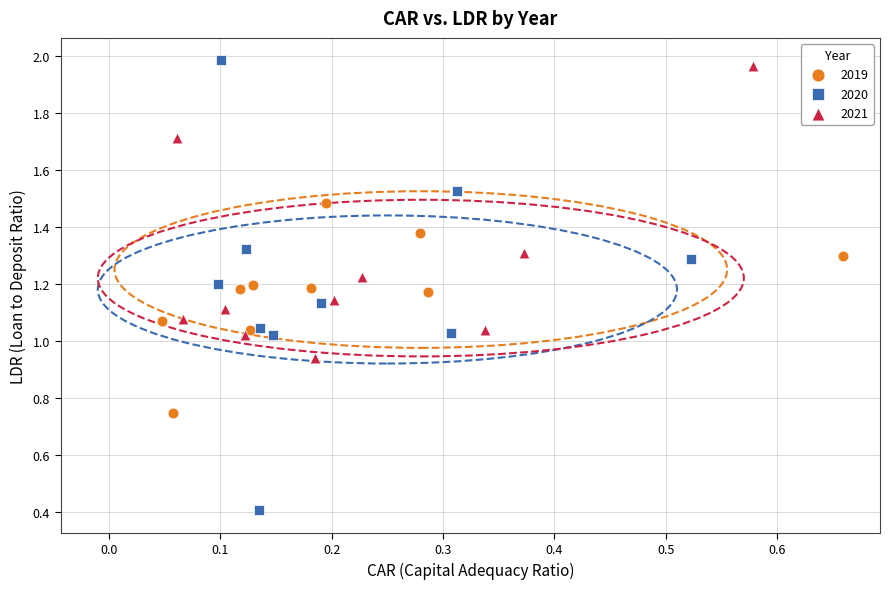

Which series has the widest spread of Y values?

2020